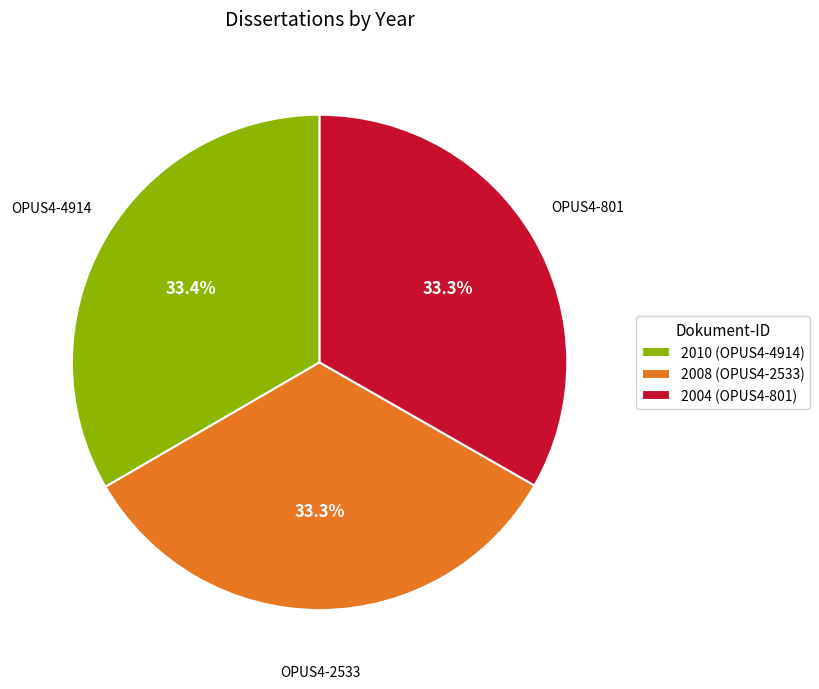

Approximately how many times larger is the value at 2008 (OPUS4-2533) compared to 2010 (OPUS4-4914)?

1.0